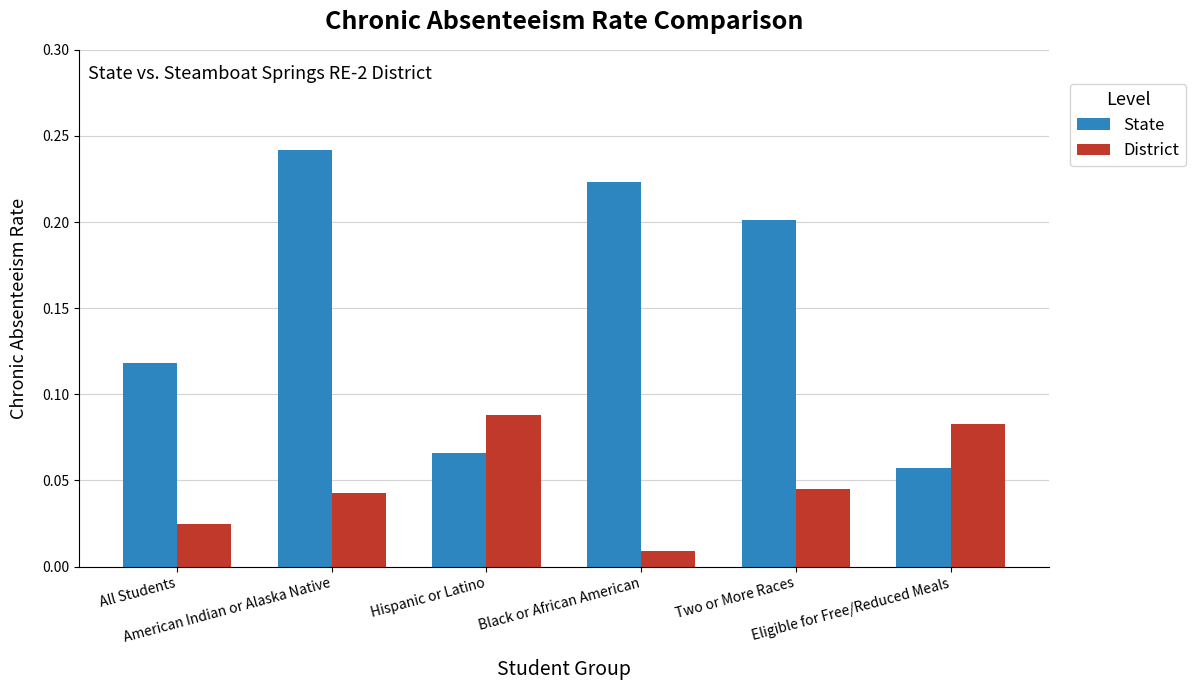

List the series in order of their peak value, lowest first.

District, State